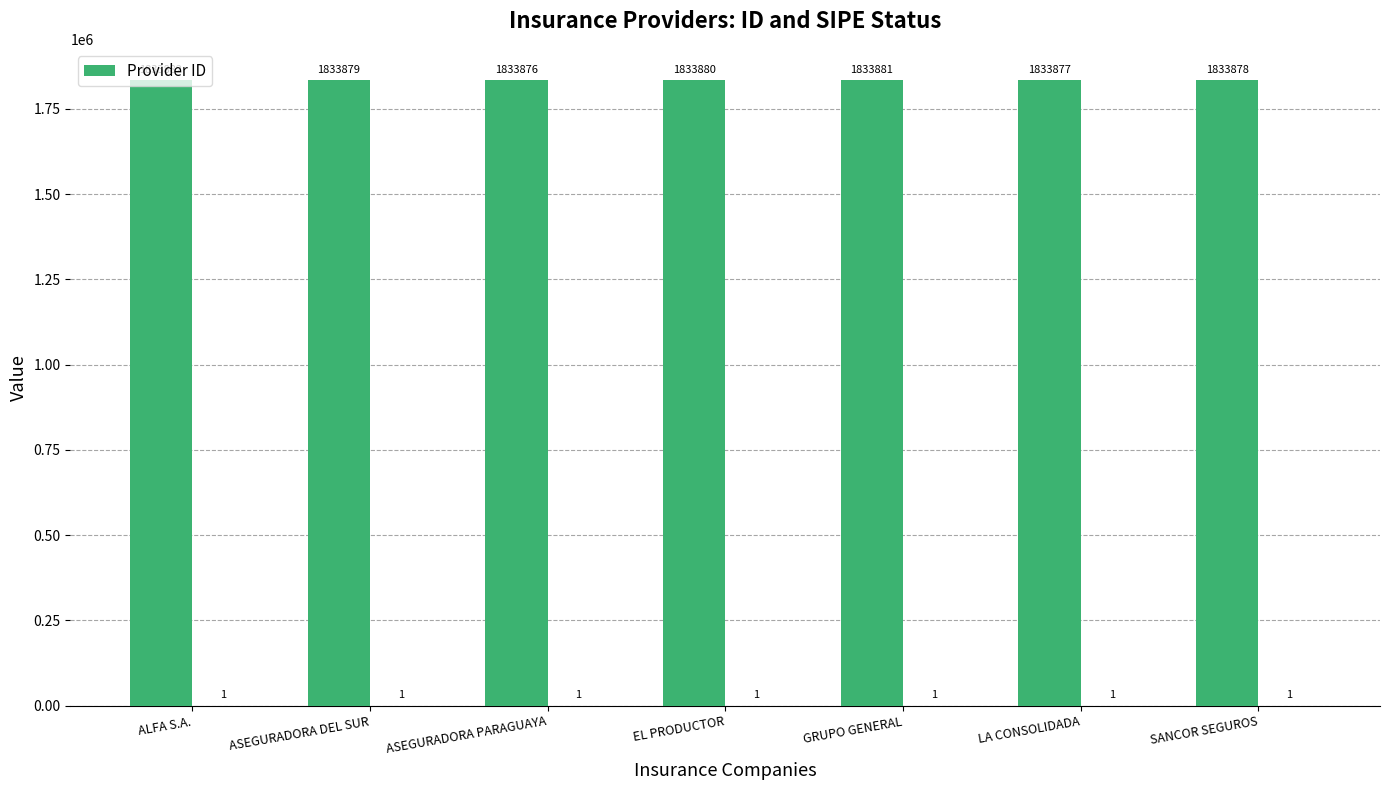

How many bars are there in total?

7